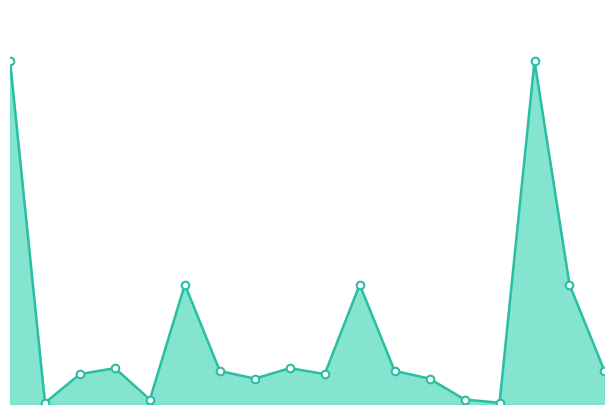

Does the chart have visible grid lines?

No